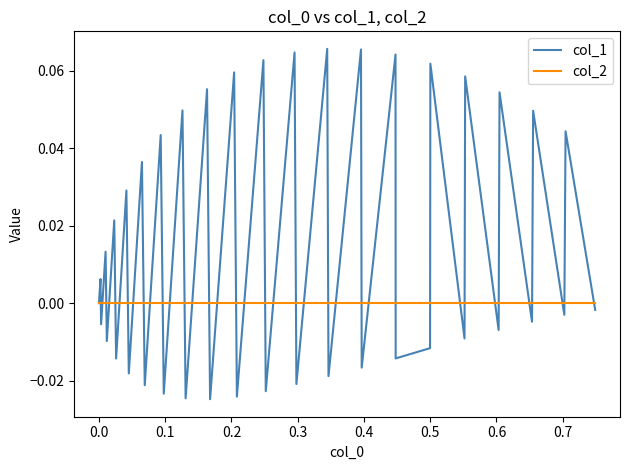

True or false: col_1 and col_2 cross at least once.

True